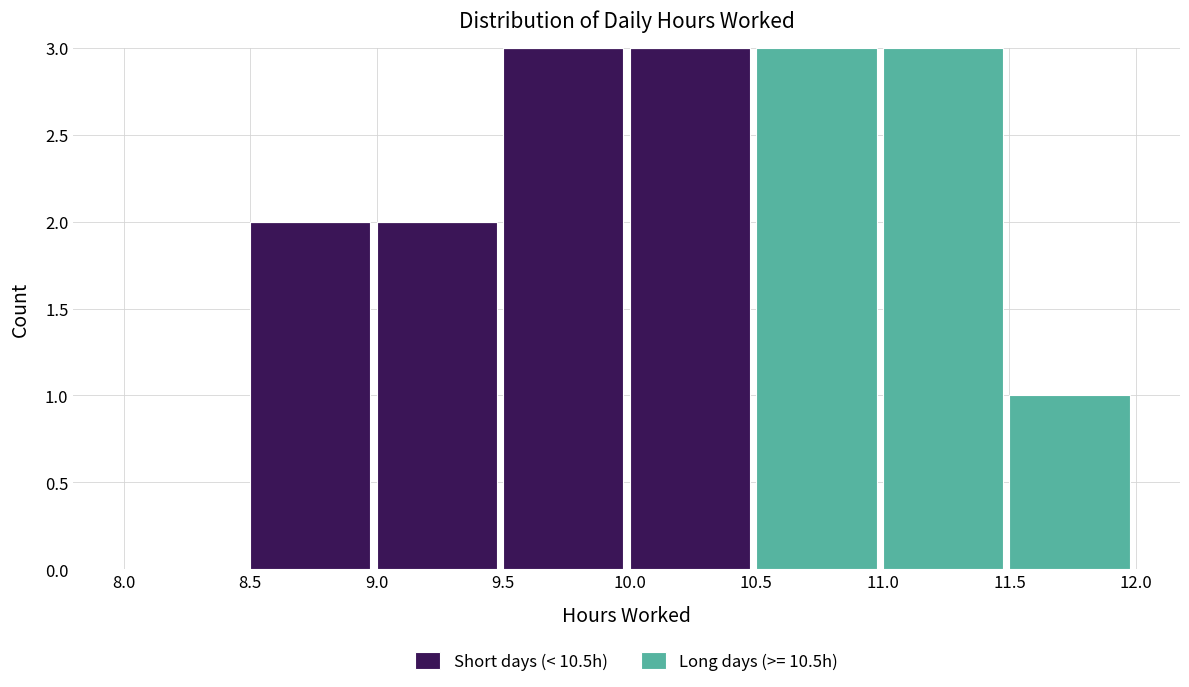

Reading right to left, what are the values for Short days (< 10.5h)?

11.5=0	11.0=0	10.5=0	10.0=3	9.5=3	9.0=2	8.5=2	8.0=0